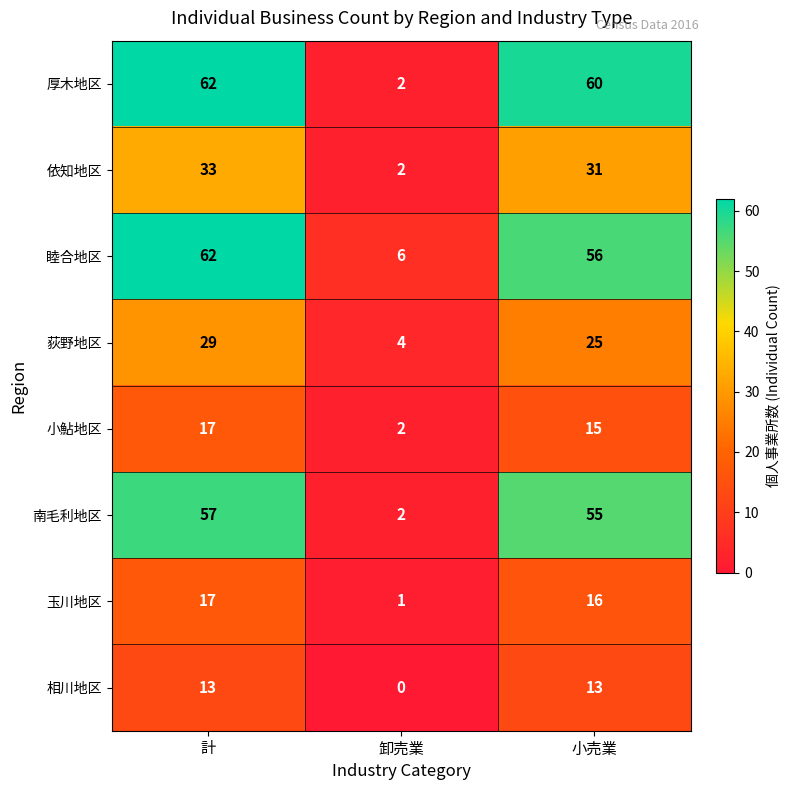

Which label corresponds to the largest value in the chart?

計